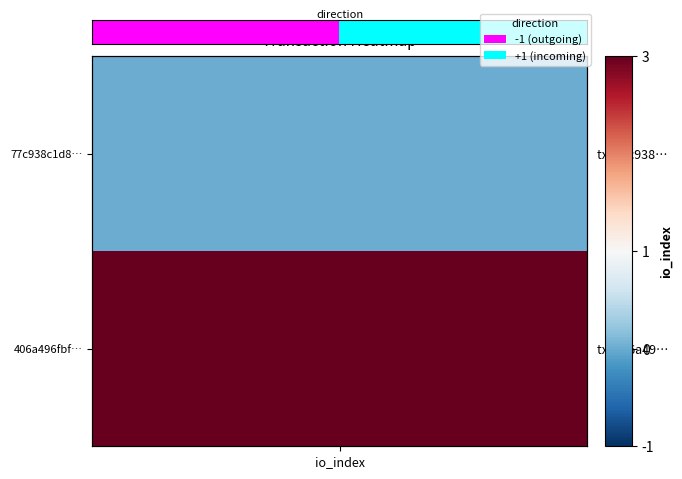

Which has a higher value, io_index or 1?

1